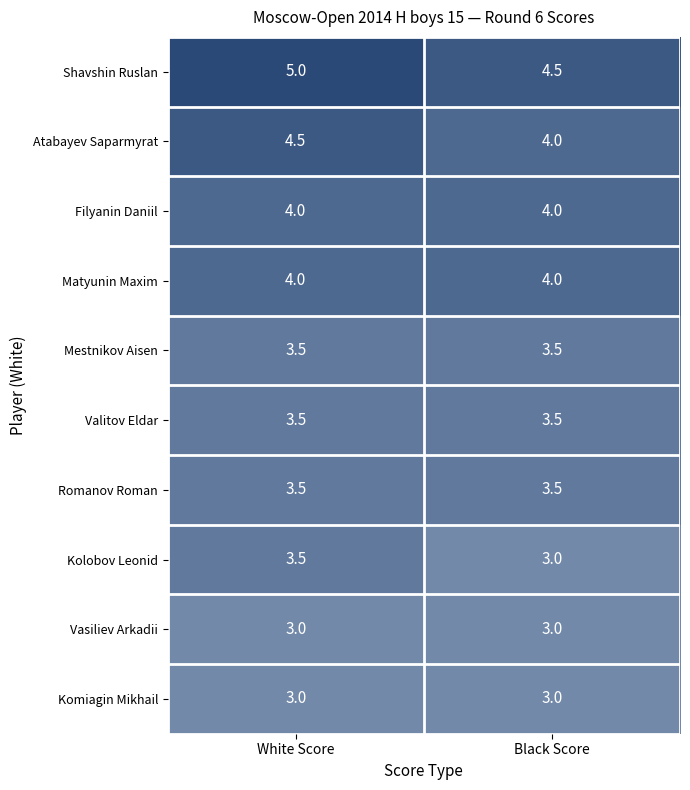

What is the spread (max minus min) of values at Black Score?

1.5